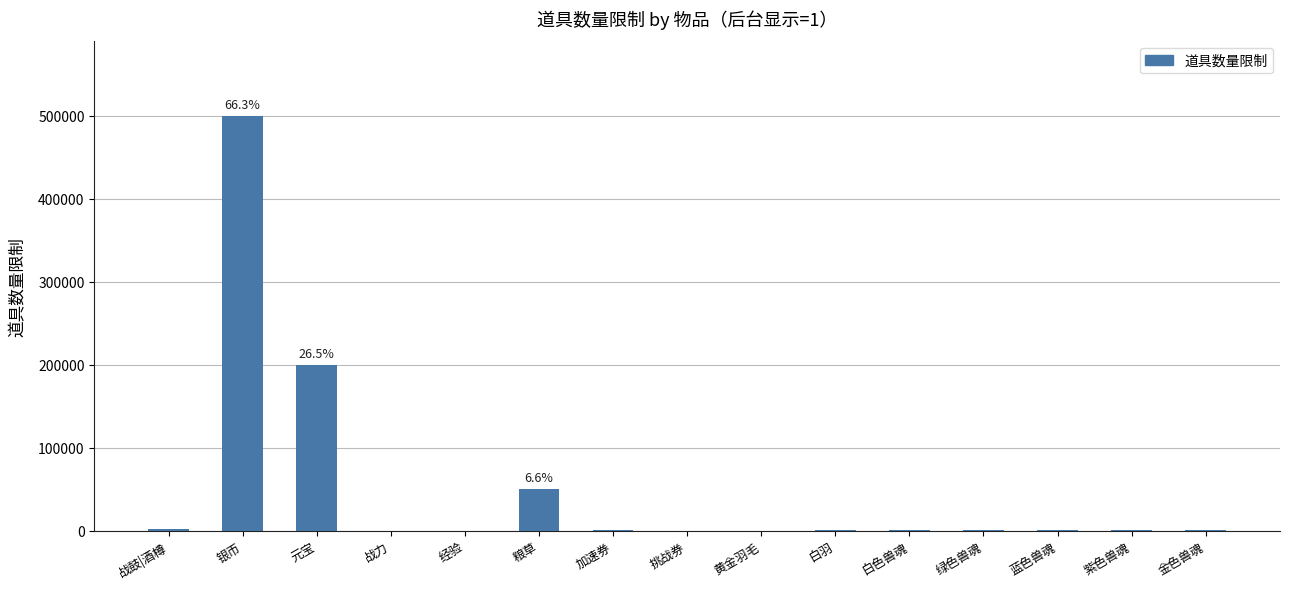

What is the sum of all values?

753640